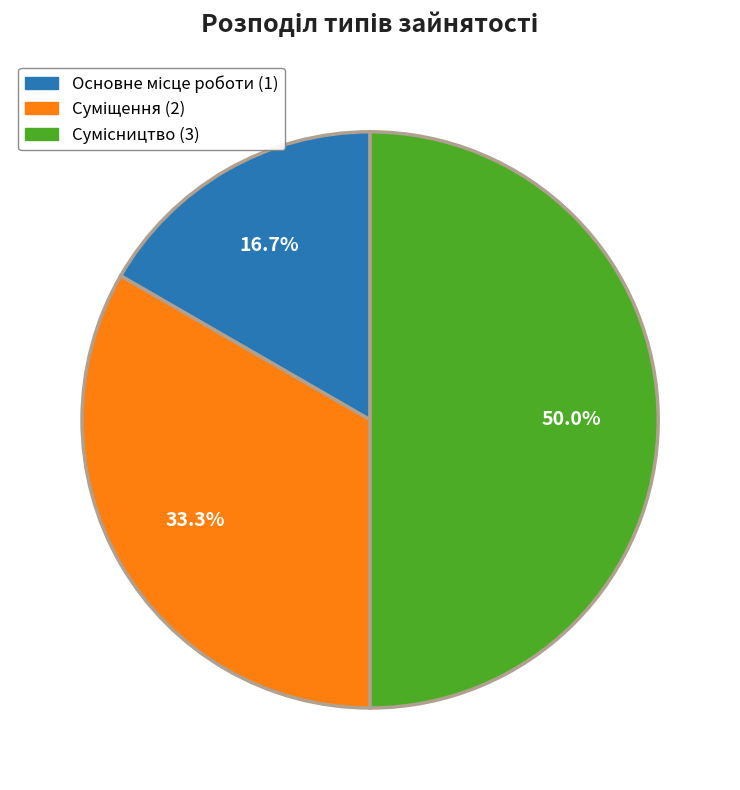

What is the largest slice in the pie chart?

Сумісництво